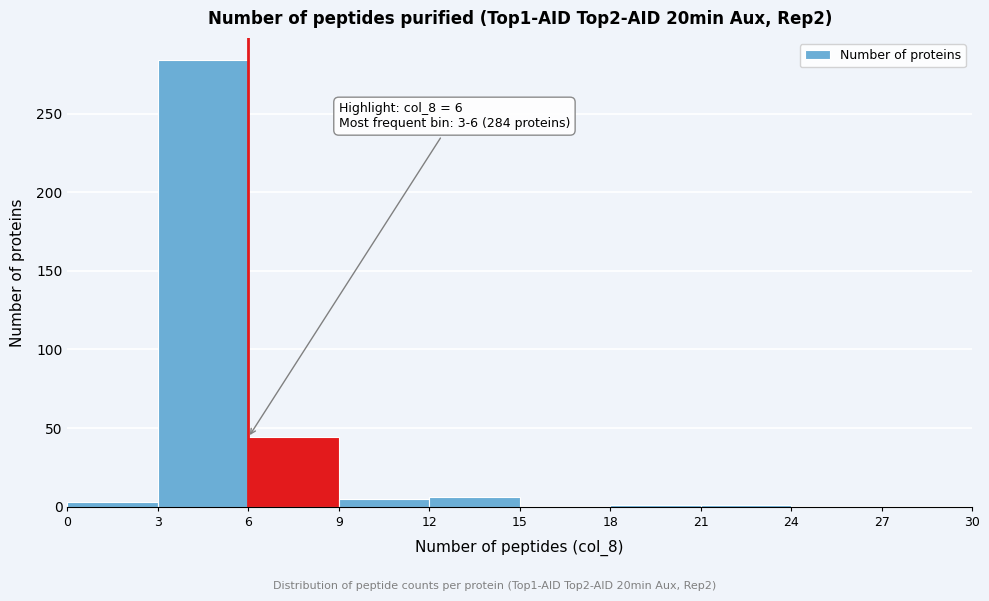

Over which range of the x-axis is the bar tallest?

3 to 6